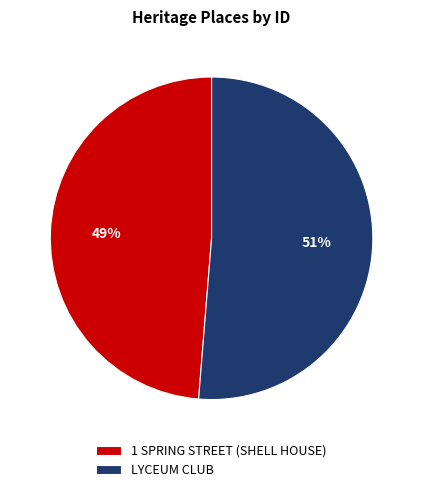

To the nearest percent, what is the average slice percentage?

50%